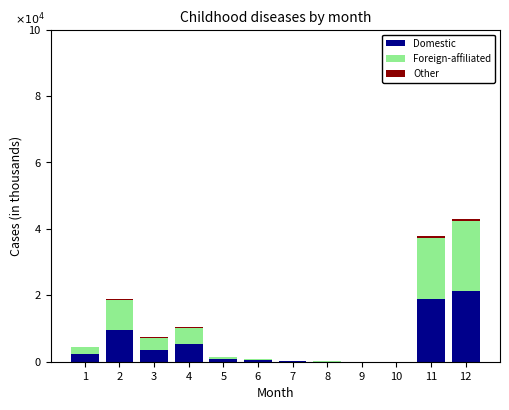

Are the bars horizontal?

No